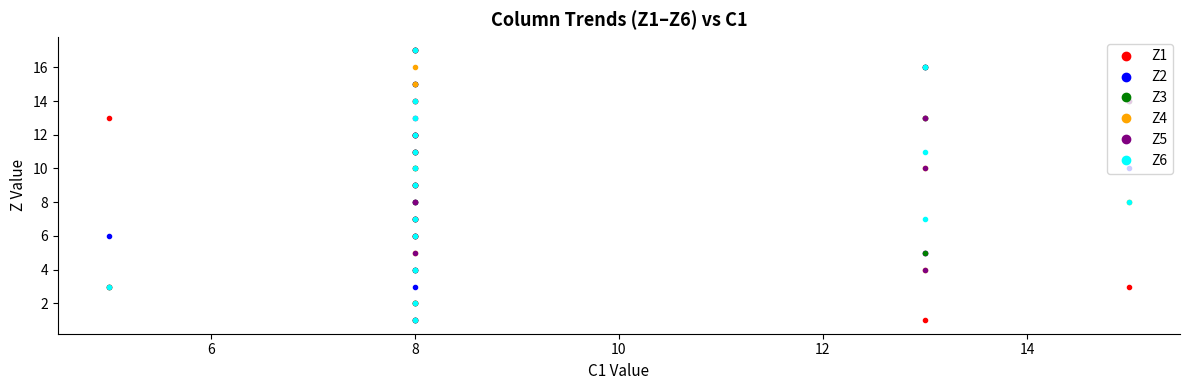

Where is the first local minimum for Z6?

8